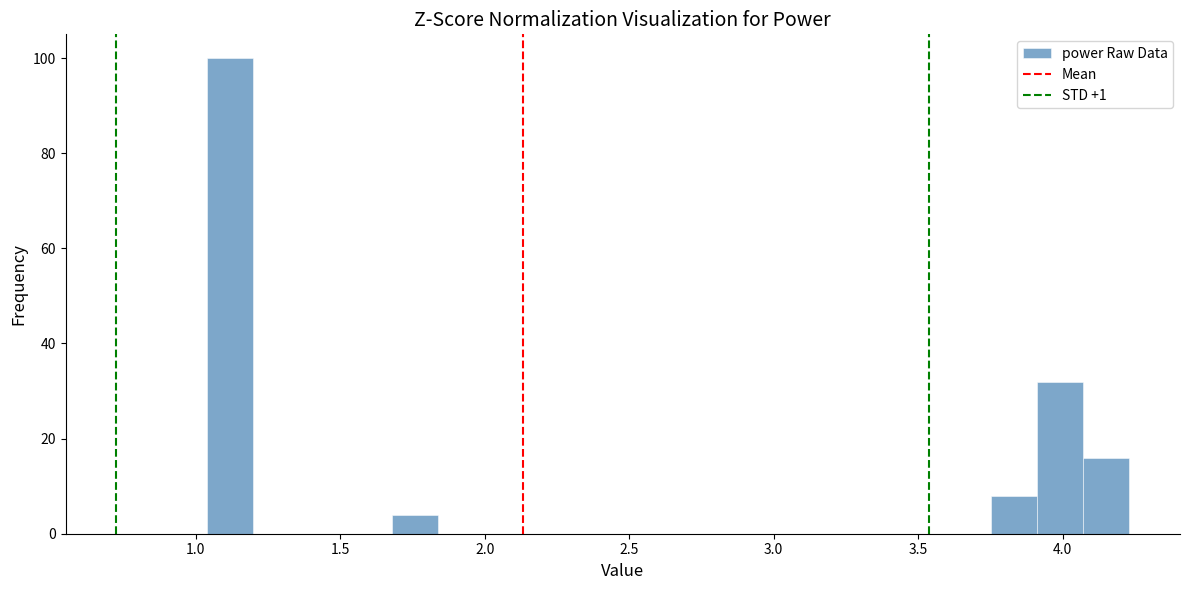

Read against the x-axis, roughly where is the centre of the tallest bar?

1.10